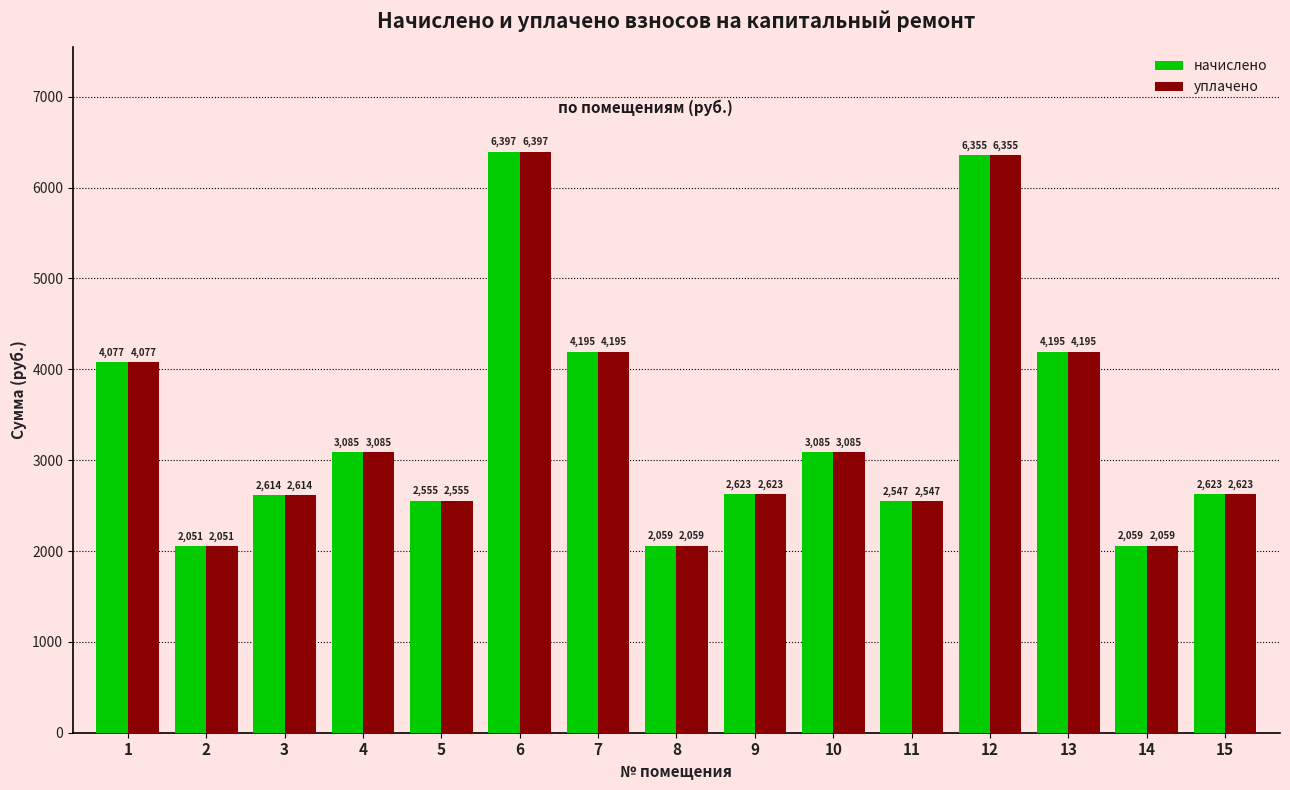

The value of уплачено at 12 is 6354.9. True or false?

True